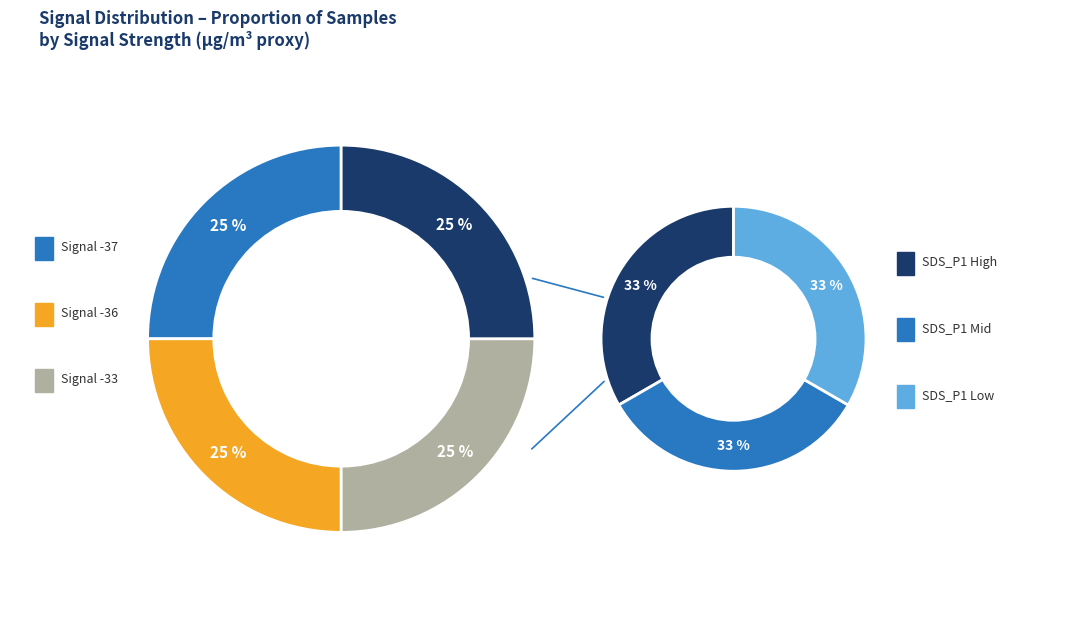

Count the number of slices in the pie.

4